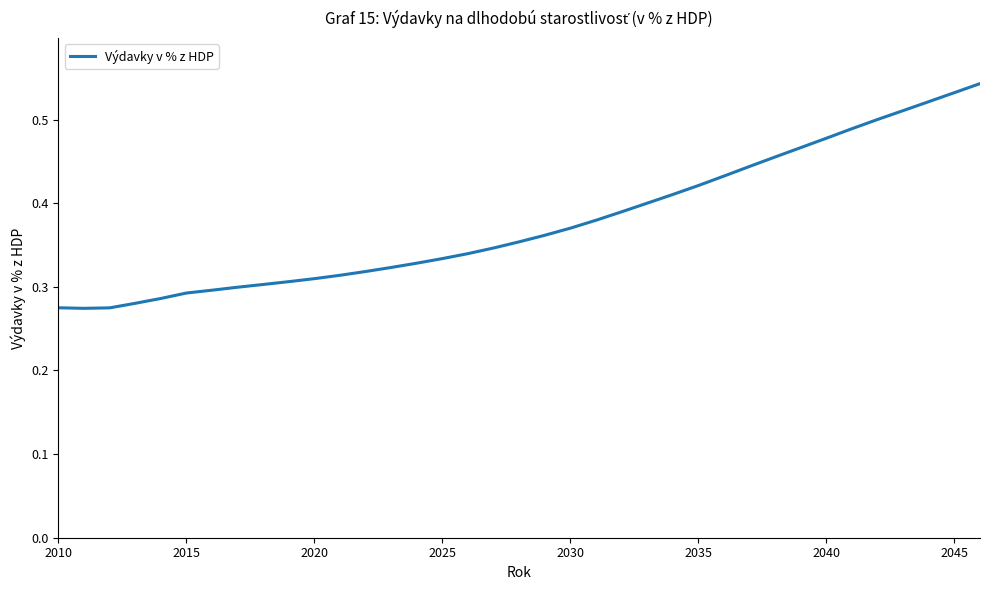

True or false: there are more than 0 points higher than both neighbors.

False